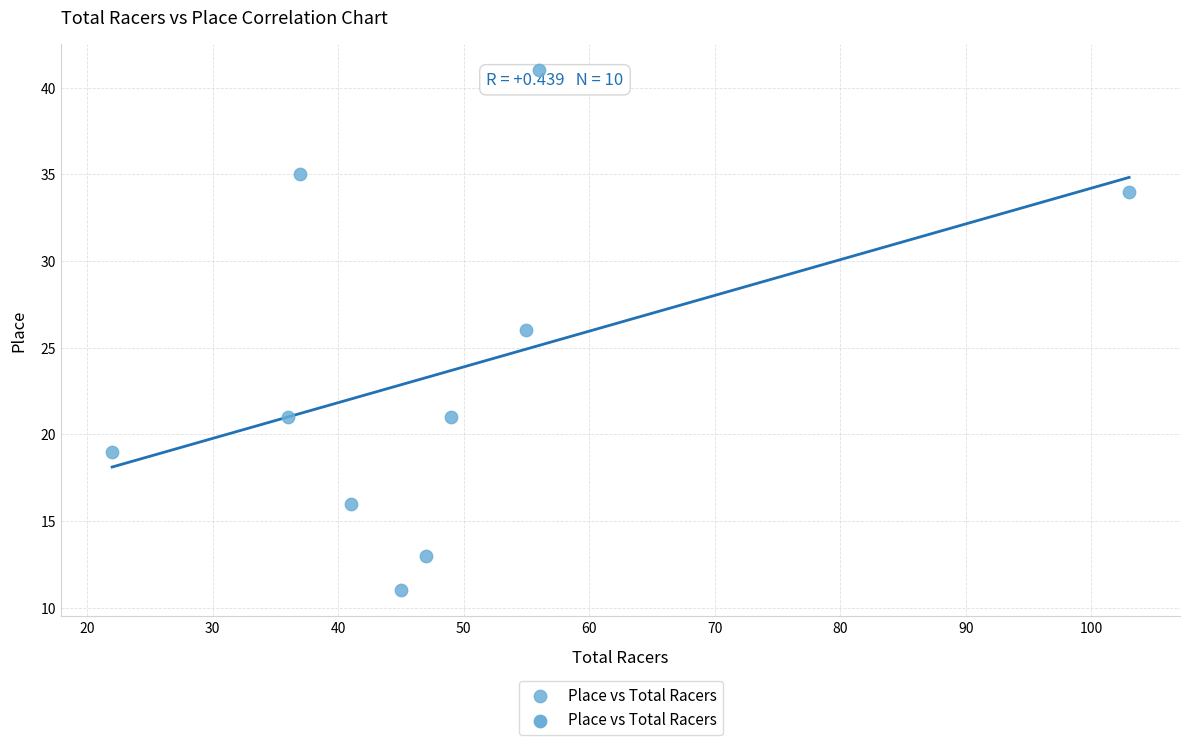

What is the average Y value?

24